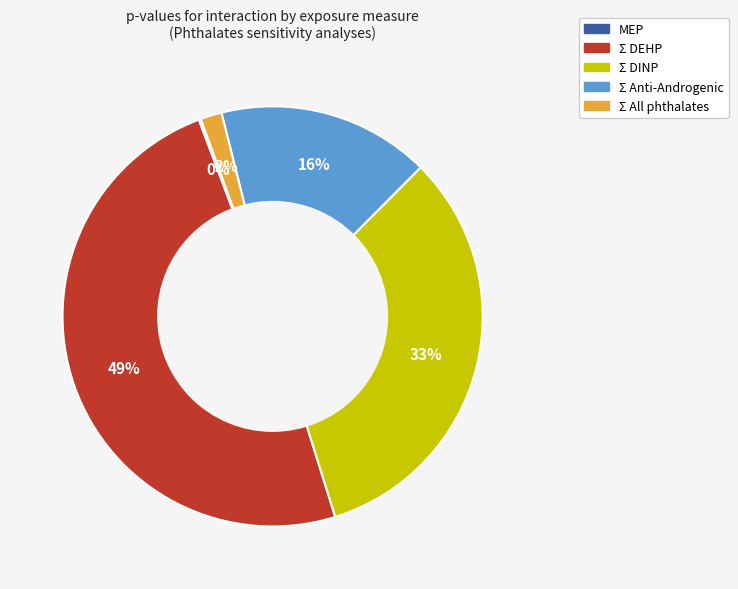

Which has a higher value, Σ DEHP or Σ All phthalates?

Σ DEHP